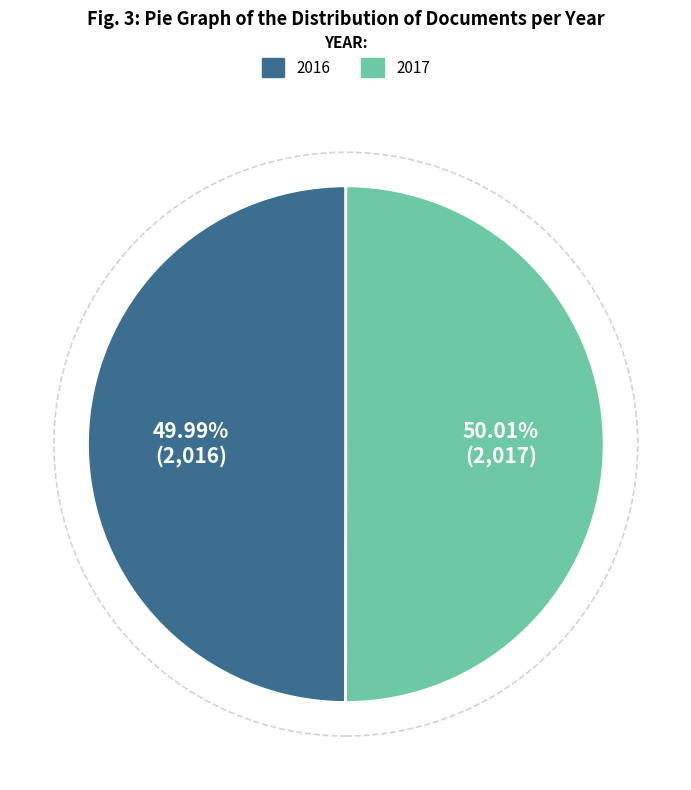

Combined, do 2017 and 2016 account for over 50%?

Yes